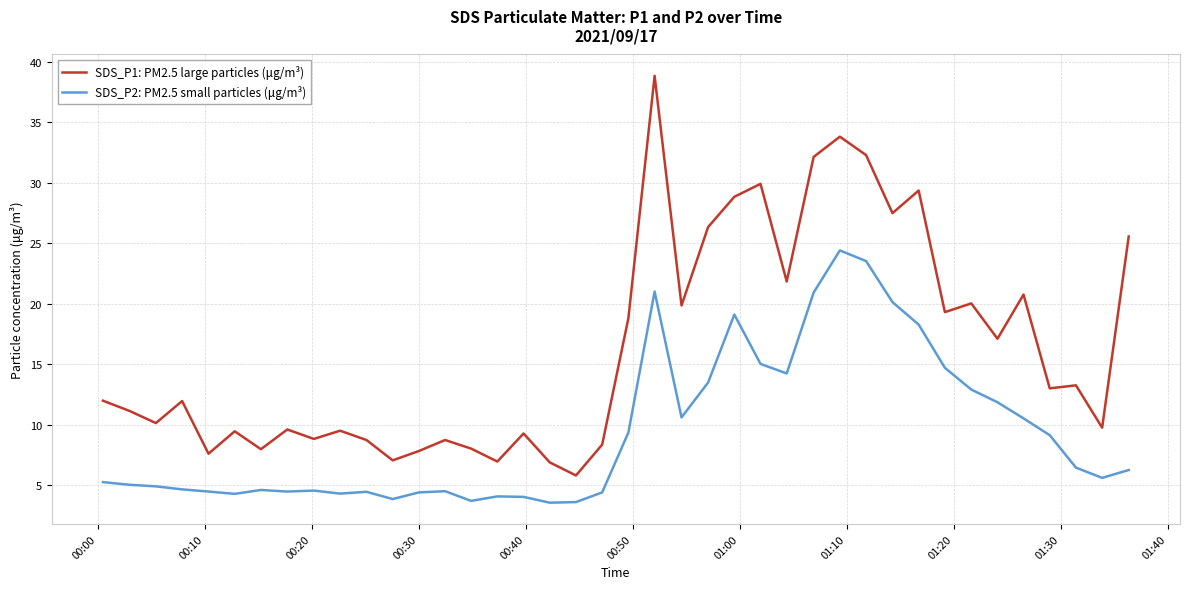

True or false: SDS_P2: PM2.5 small particles (μg/m³) and SDS_P1: PM2.5 large particles (μg/m³) intersect in this chart.

False